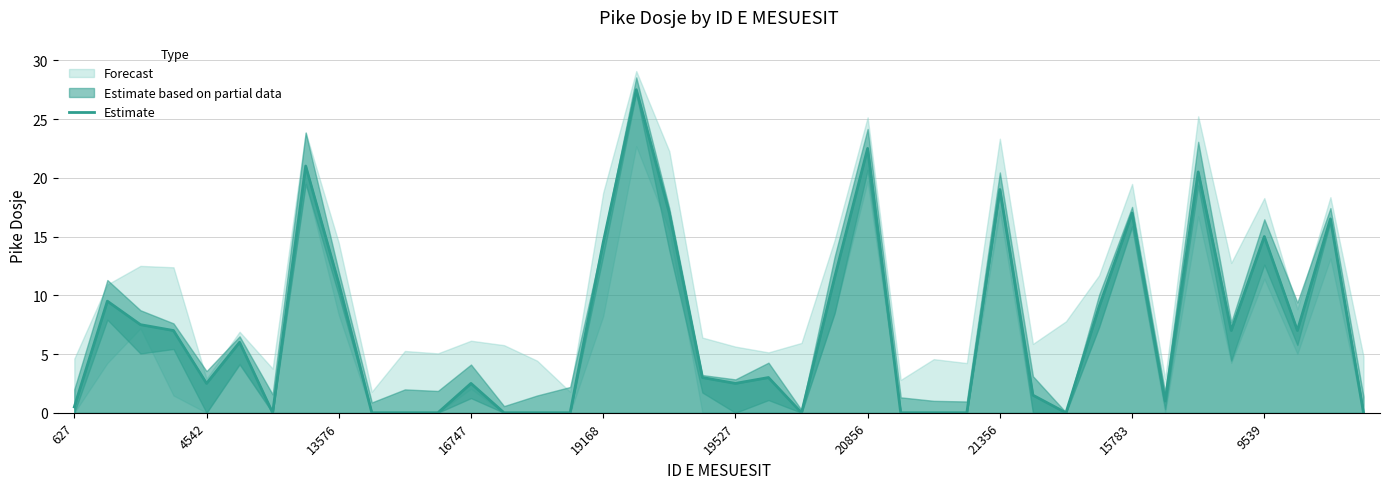

What is the label of the 17th point from the right?

23